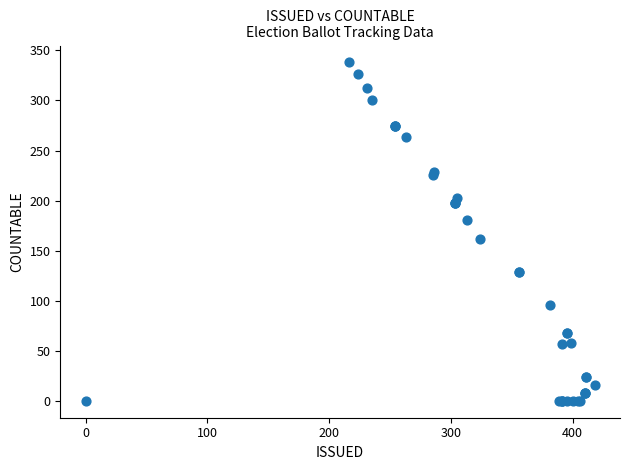

What Y value in the scatter plot is closest to 169?

162